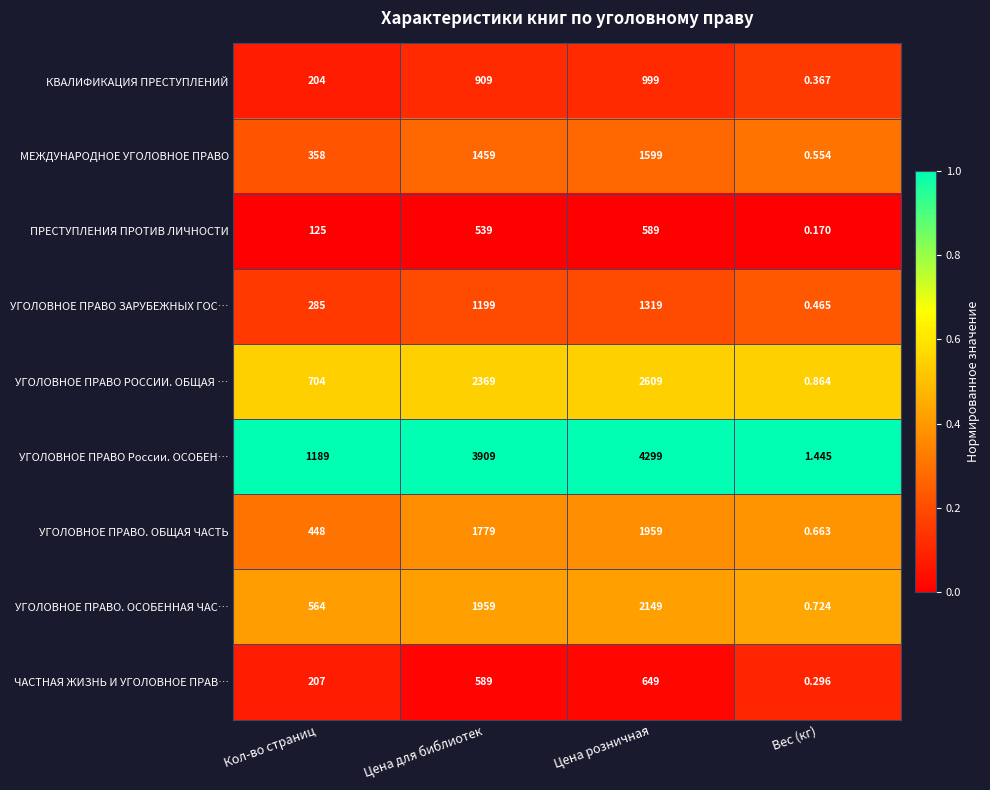

At which category is the sum across all series the highest?

Цена розничная